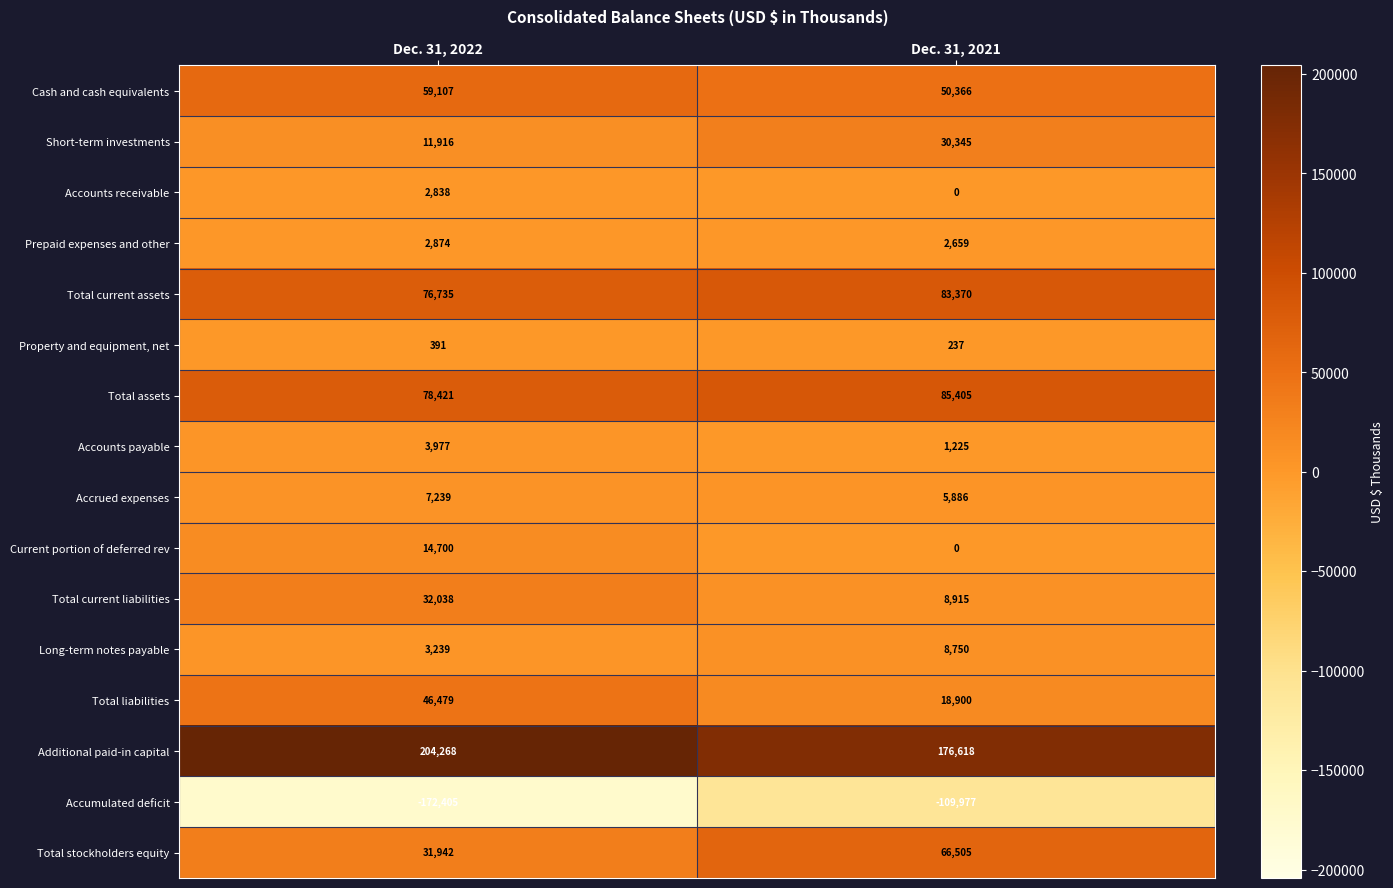

What is the sum of all Total stockholders equity values?

98447